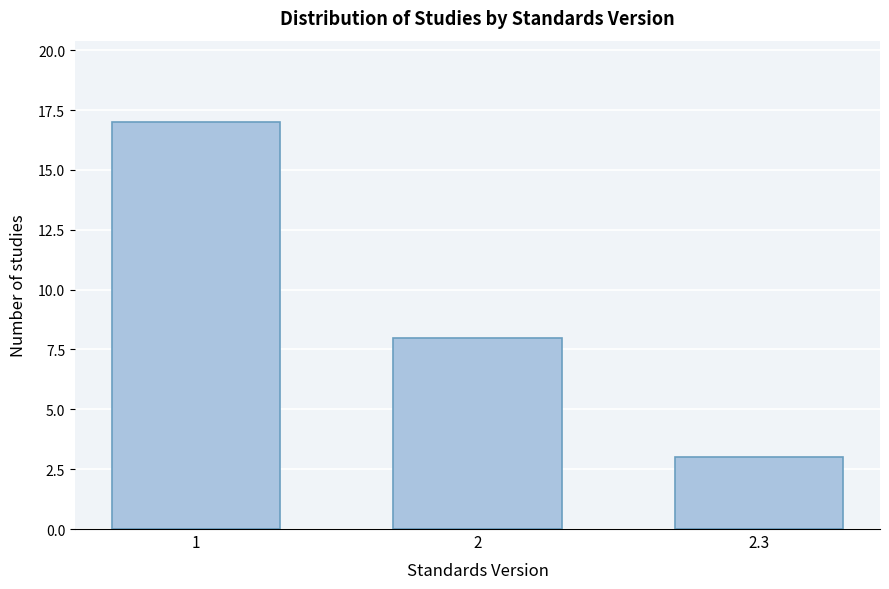

Reading left to right, extract all data points from this chart.

1=17	2=8	2.3=3